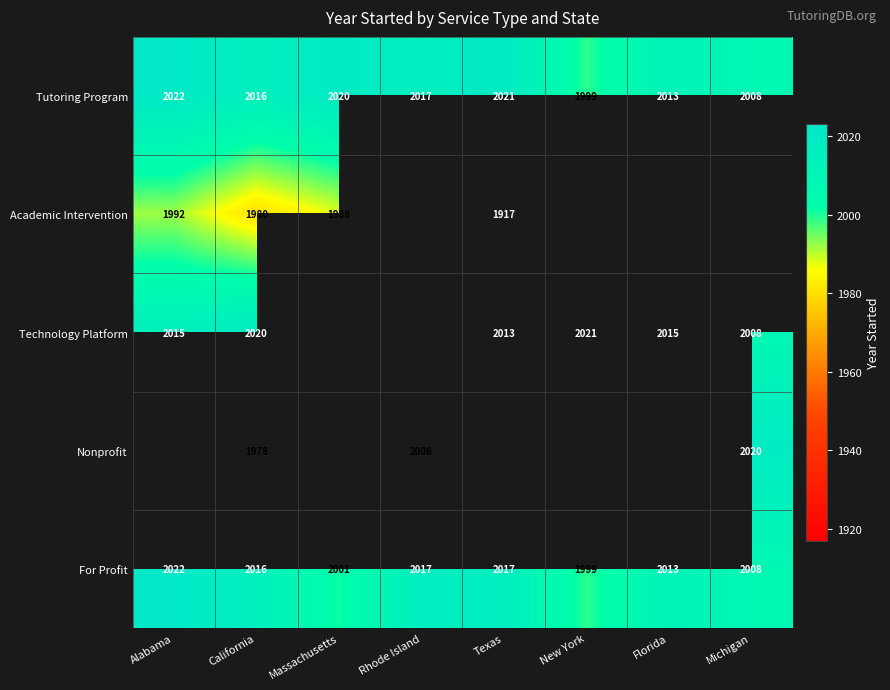

What is the sum of the Tutoring Program values at Massachusetts and New York?

4019